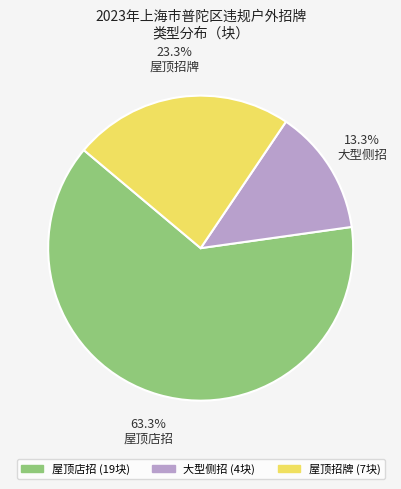

Which slice is the smallest?

大型侧招